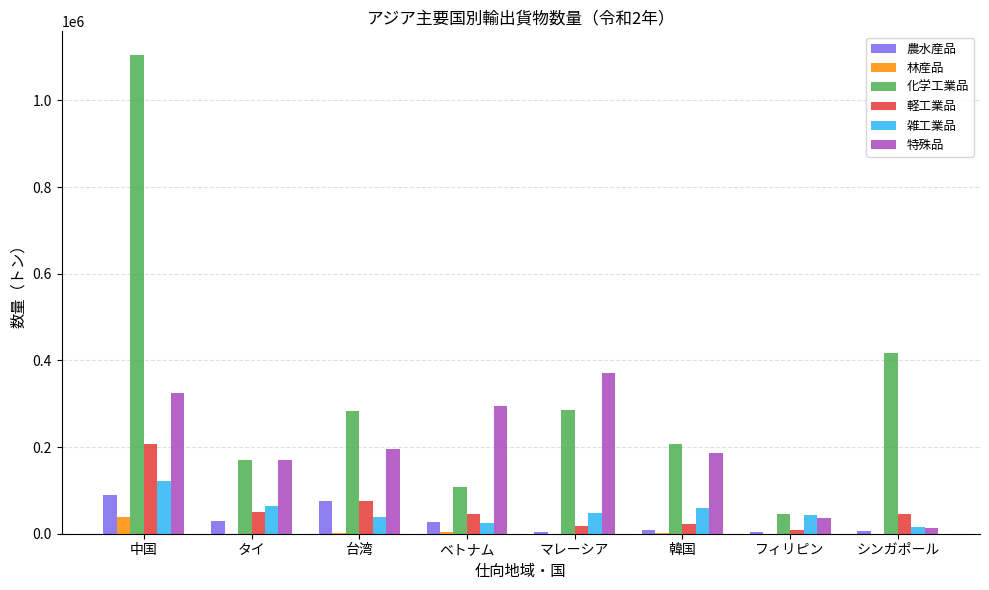

What is the approximate value of 農水産品 at 台湾?

76157